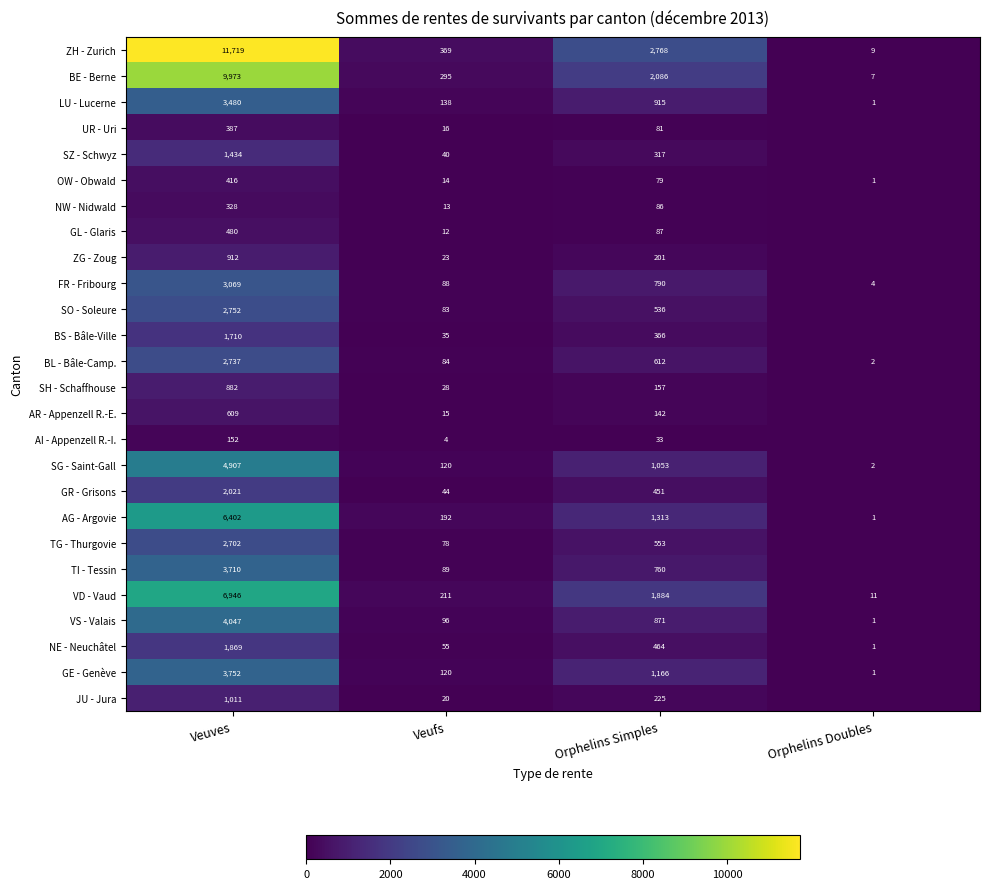

What is the difference between the OW - Obwald values at Veuves and Veufs?

402